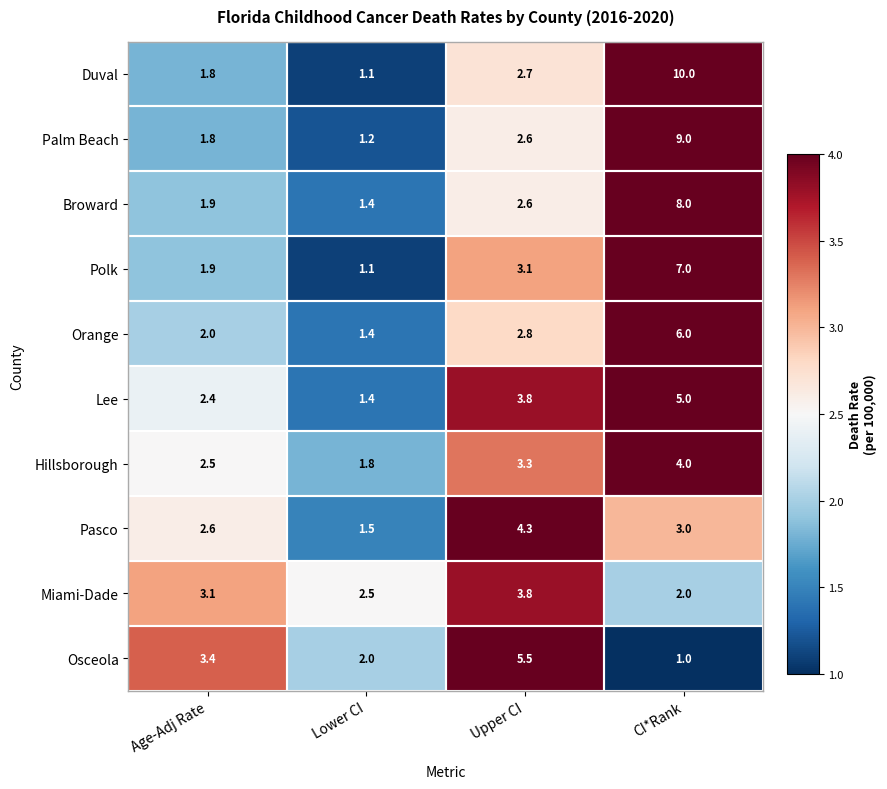

Which category has the highest value across all series?

CI*Rank